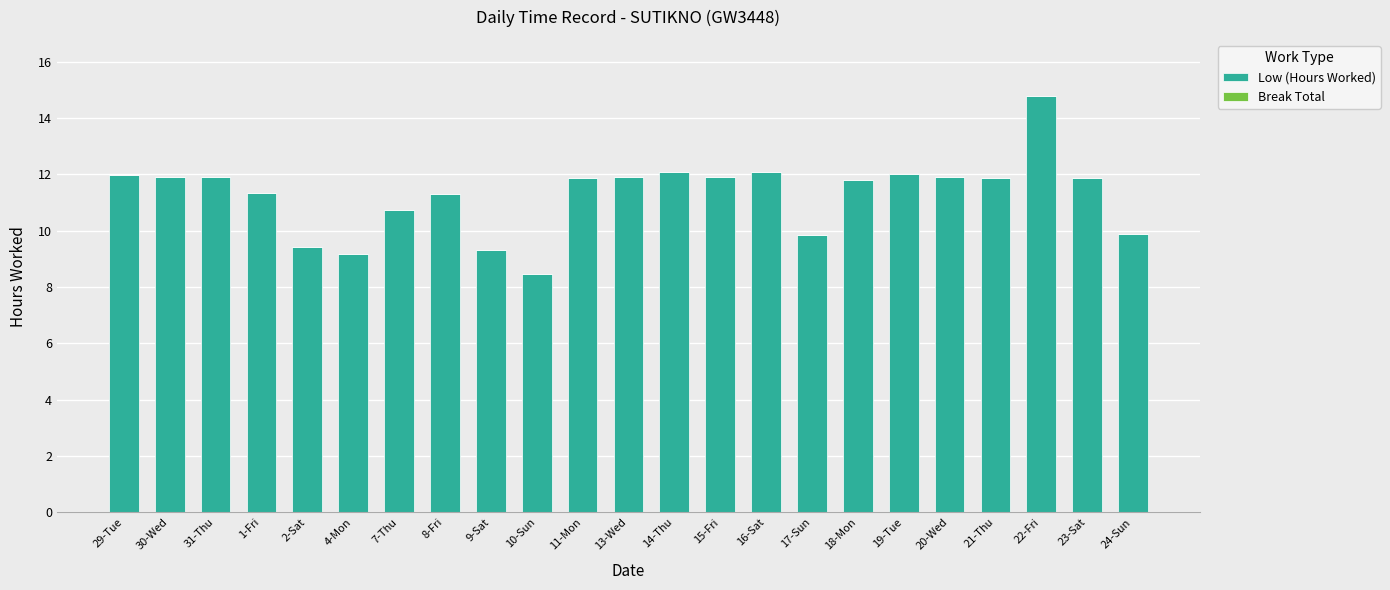

At which category does the chart reach its minimum across all series?

10-Sun